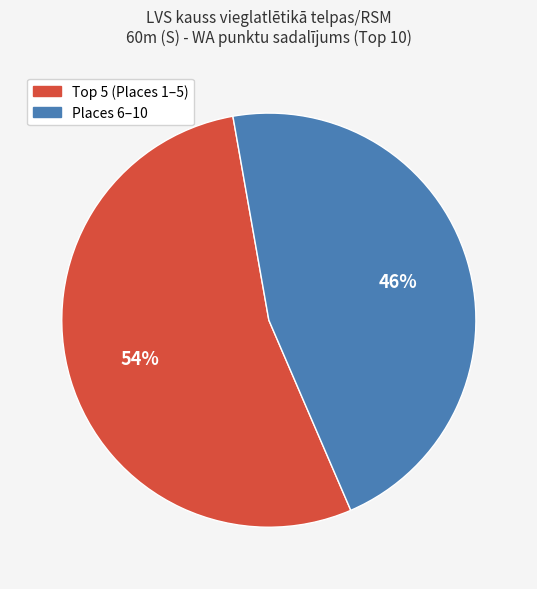

How many slices are in this pie chart?

2